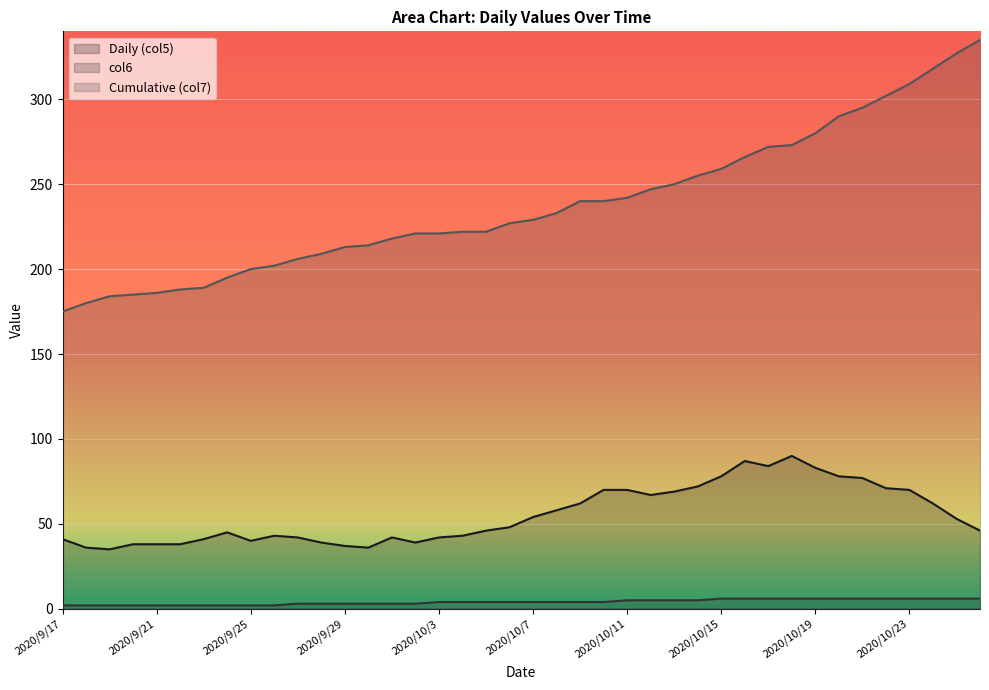

What is the difference between the maximum and second lowest values in the Cumulative (col7) series?

155